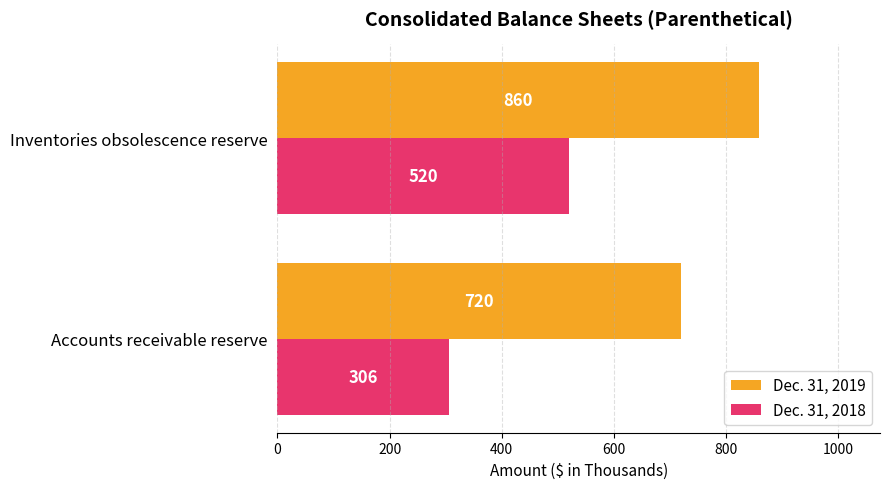

What is the approximate value of Dec. 31, 2019 at Inventories obsolescence reserve?

860